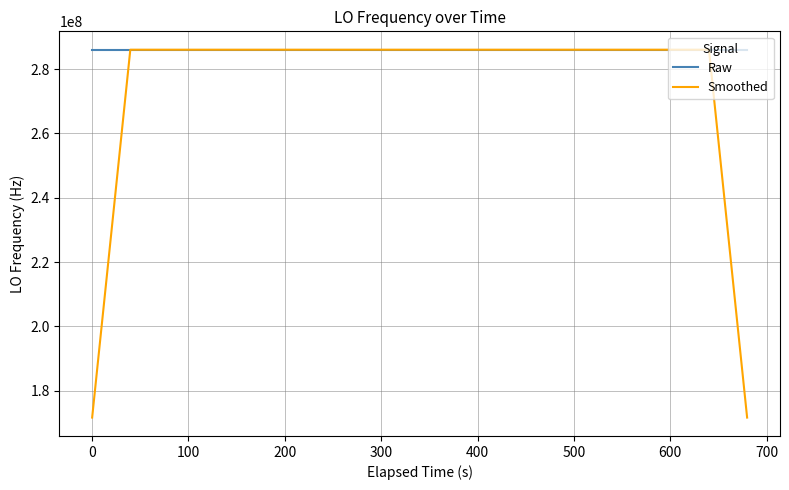

Which series has the largest total across all categories?

Raw